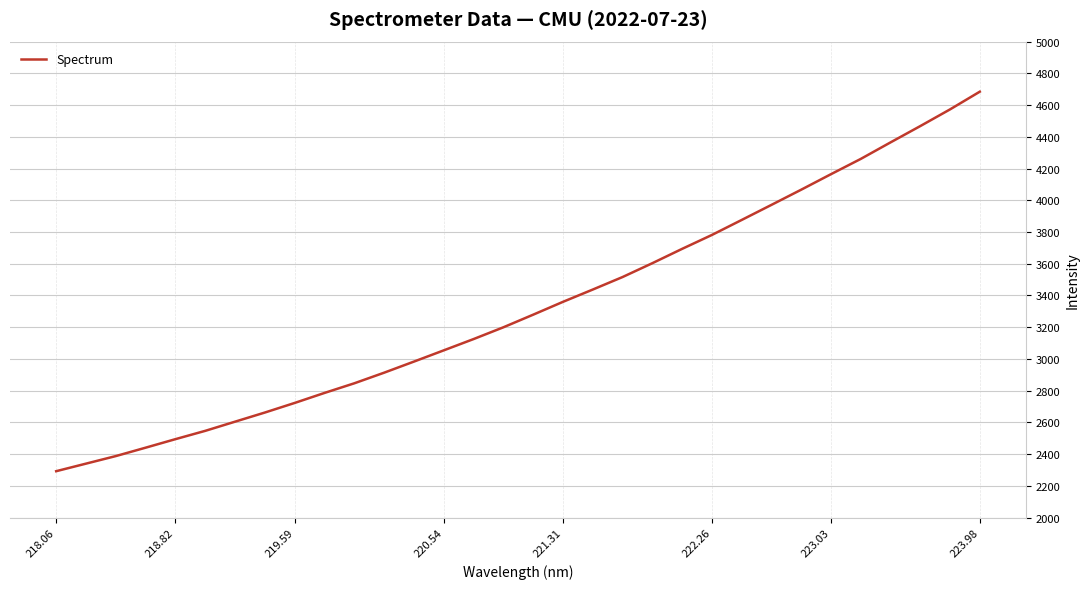

What is the maximum value shown in the chart?

4684.5